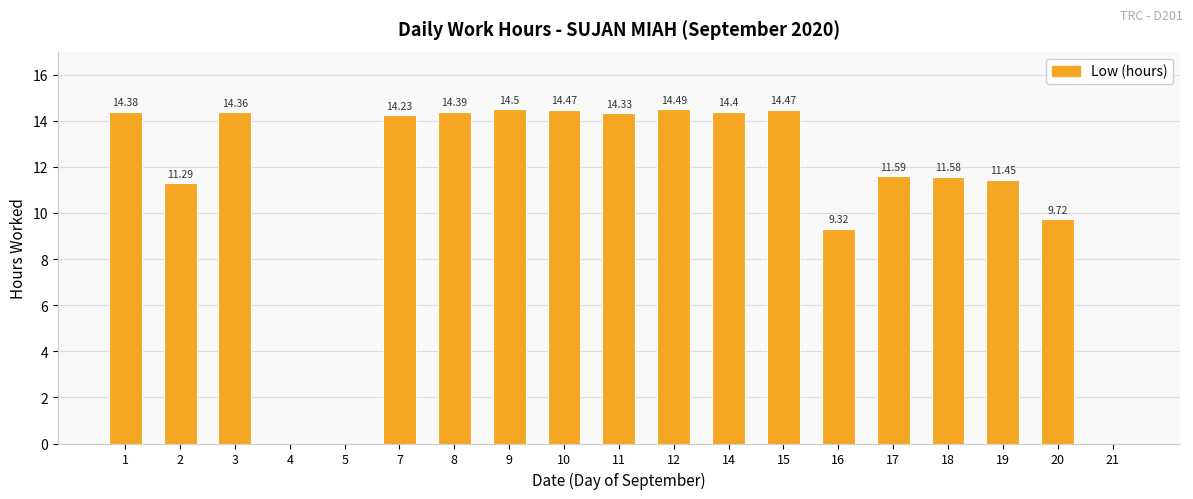

What is the sum of all values?

209.0